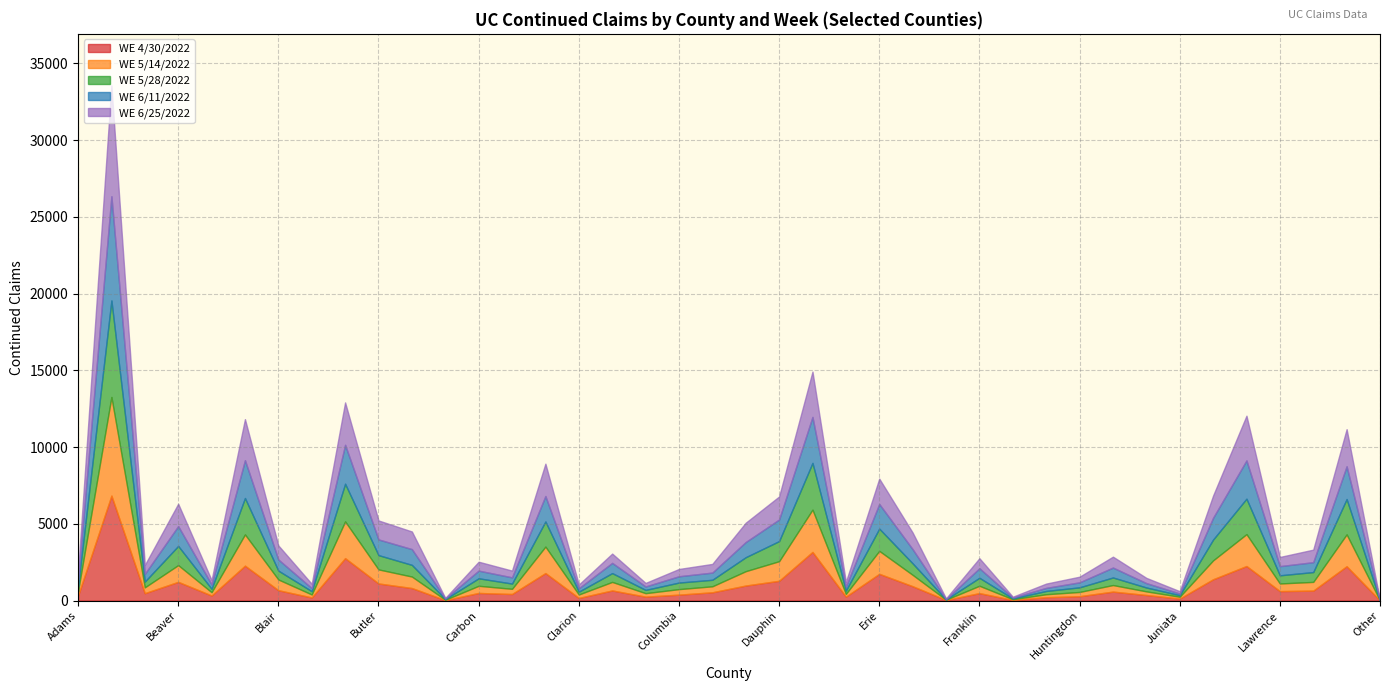

What is the label of the 20th point from the left?

Crawford